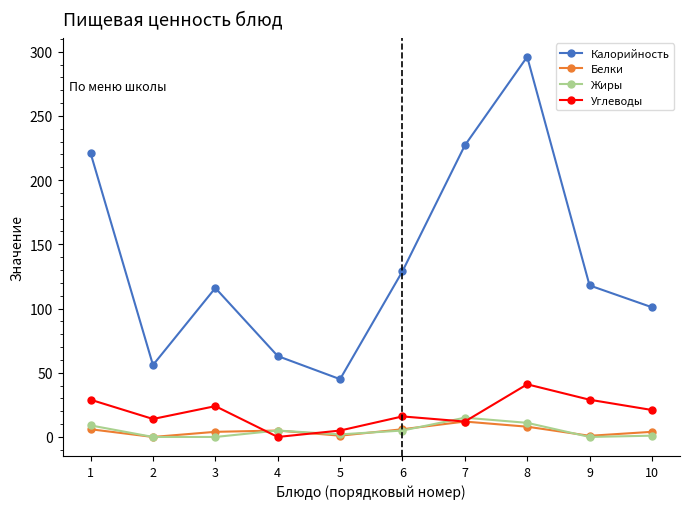

What is the difference between the maximum and minimum values in the Белки series?

12.0